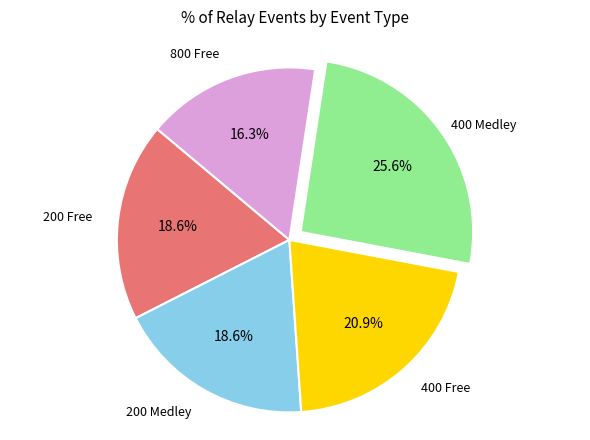

How many slices are in this pie chart?

5